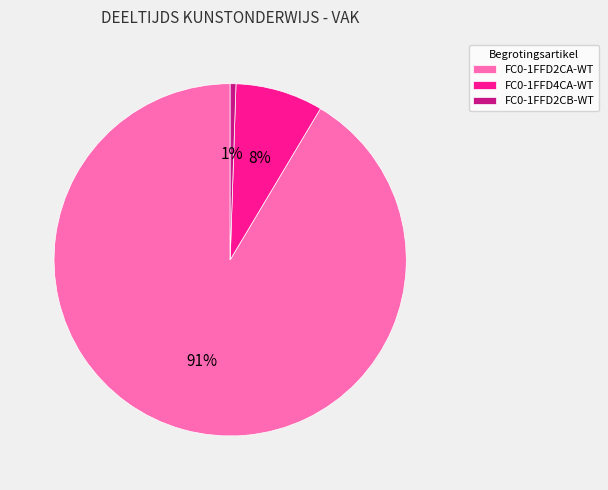

Between FC0-1FFD2CA-WT and FC0-1FFD2CB-WT, which is larger?

FC0-1FFD2CA-WT